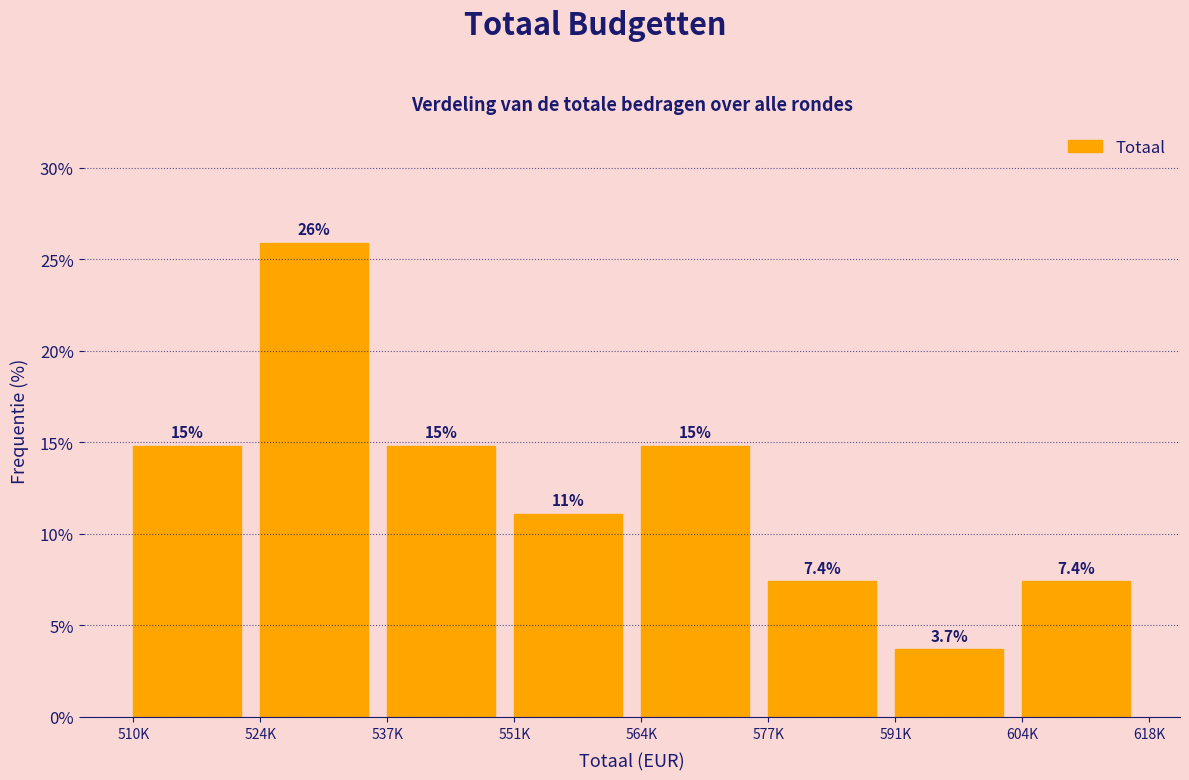

Reading right to left, what are all the values shown in this chart?

604K=7.4	591K=3.7	577K=7.4	564K=14.8	551K=11.1	537K=14.8	524K=25.9	510K=14.8